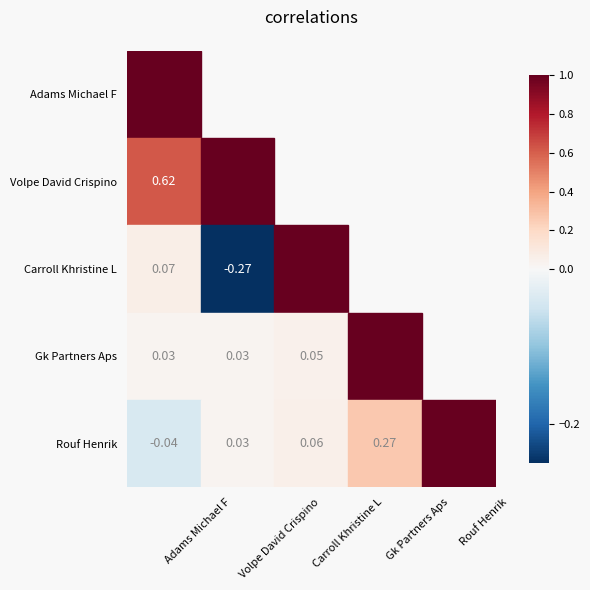

What is the average value of the Gk Partners Aps series?

0.3